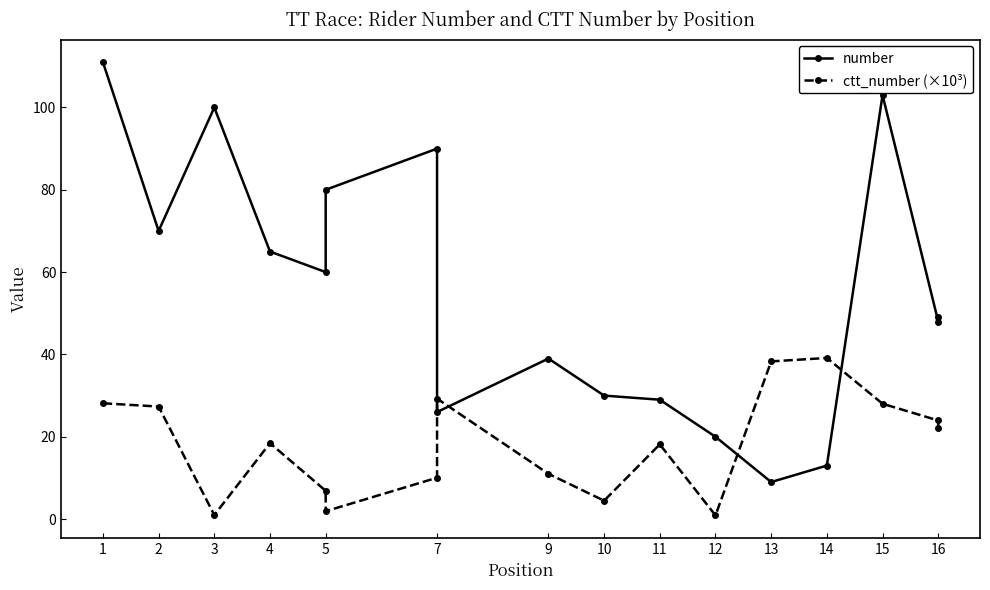

After their last crossing, which series has the higher values: number or ctt_number (×10³)?

number